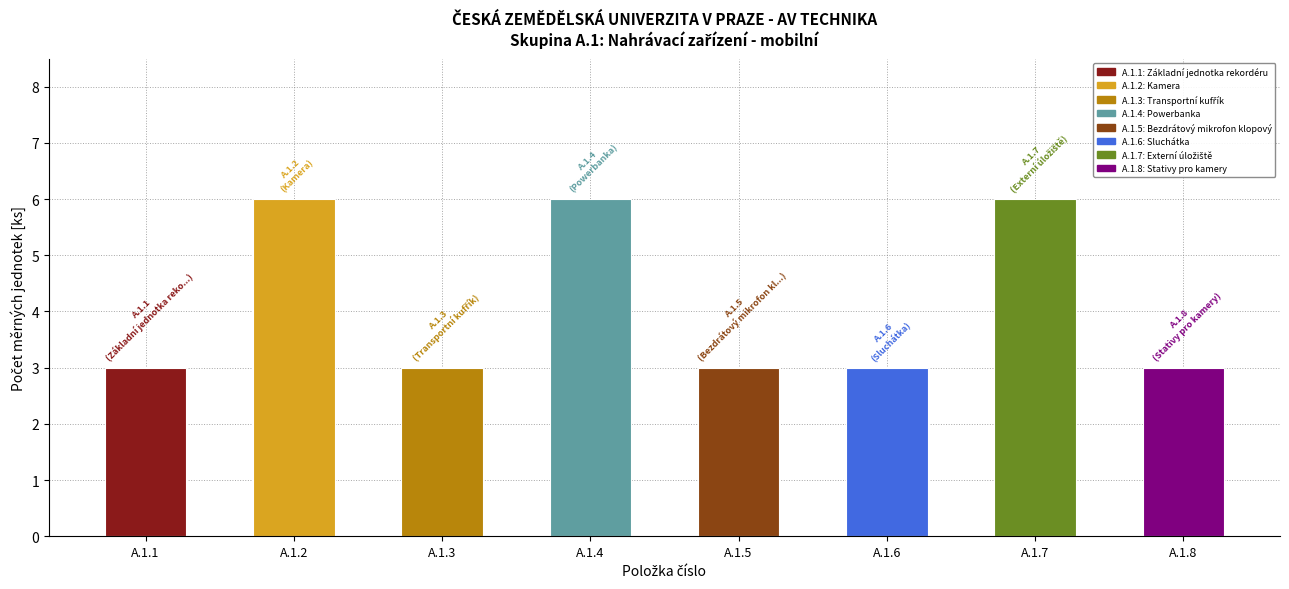

Which has a higher value, A.1.4 or A.1.1?

A.1.4